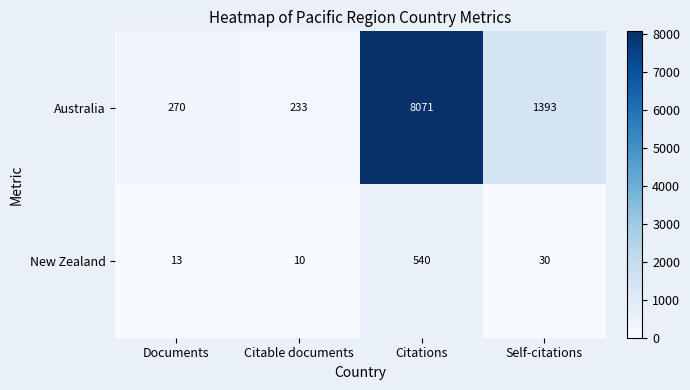

What is the difference between the second highest and minimum values in the New Zealand series?

20